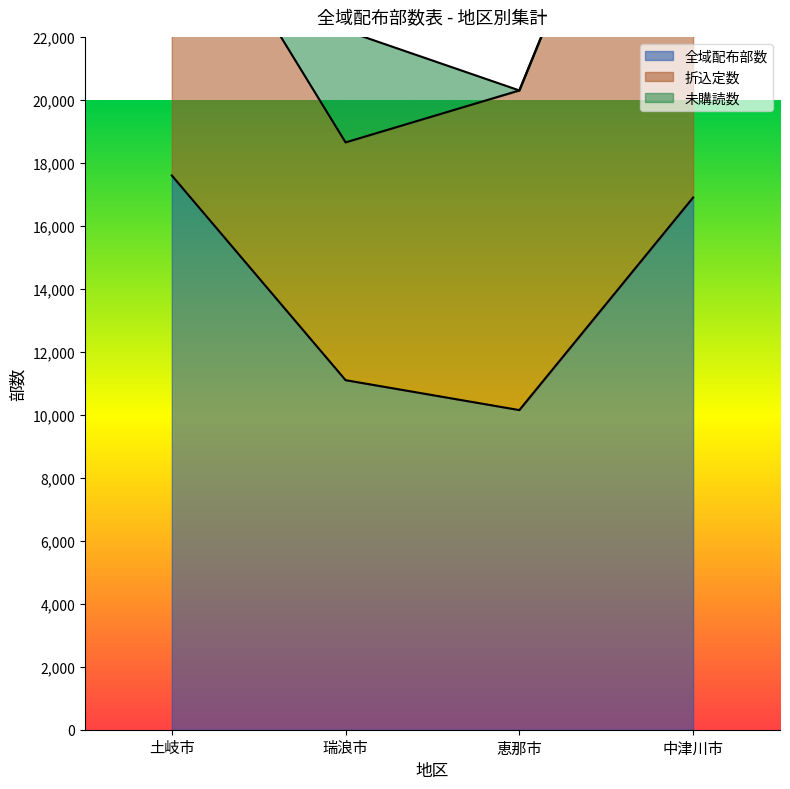

True or false: 全域配布部数 and 未購読数 cross at least once.

False